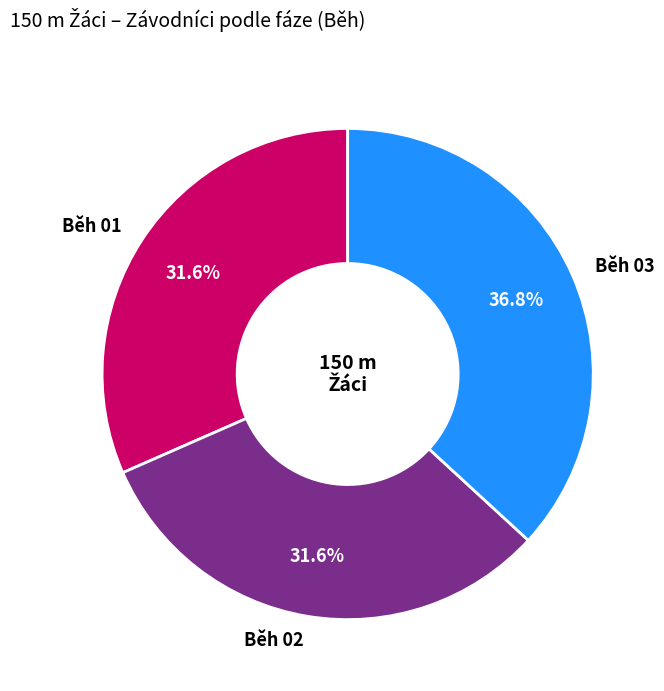

To the nearest percent, what is the difference between the Běh 01 and Běh 03 slice percentages?

5%